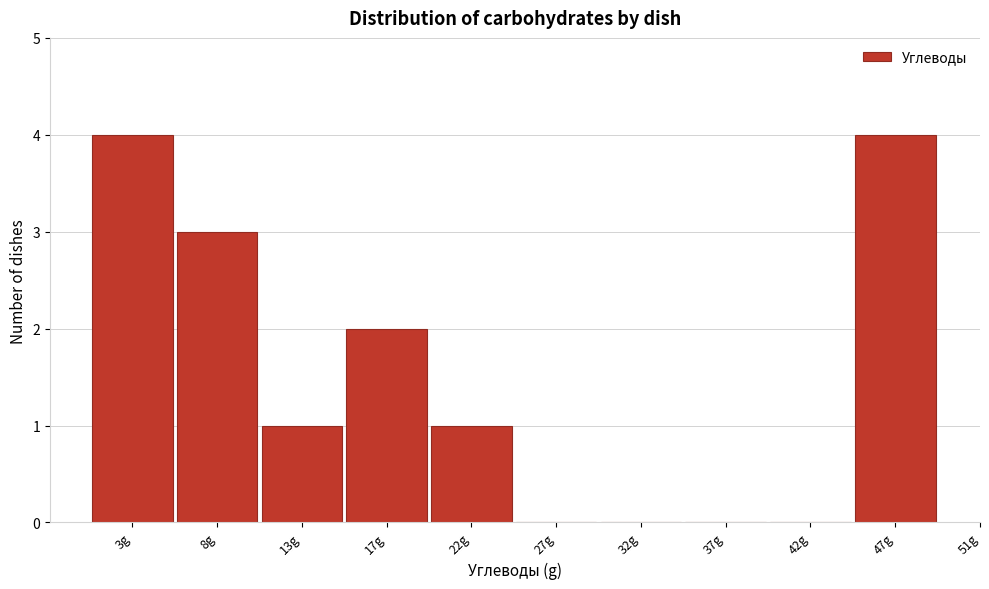

Reading left to right, what are all the values shown in this chart?

3g=4	8g=3	13g=1	17g=2	22g=1	27g=0	32g=0	37g=0	42g=0	47g=4